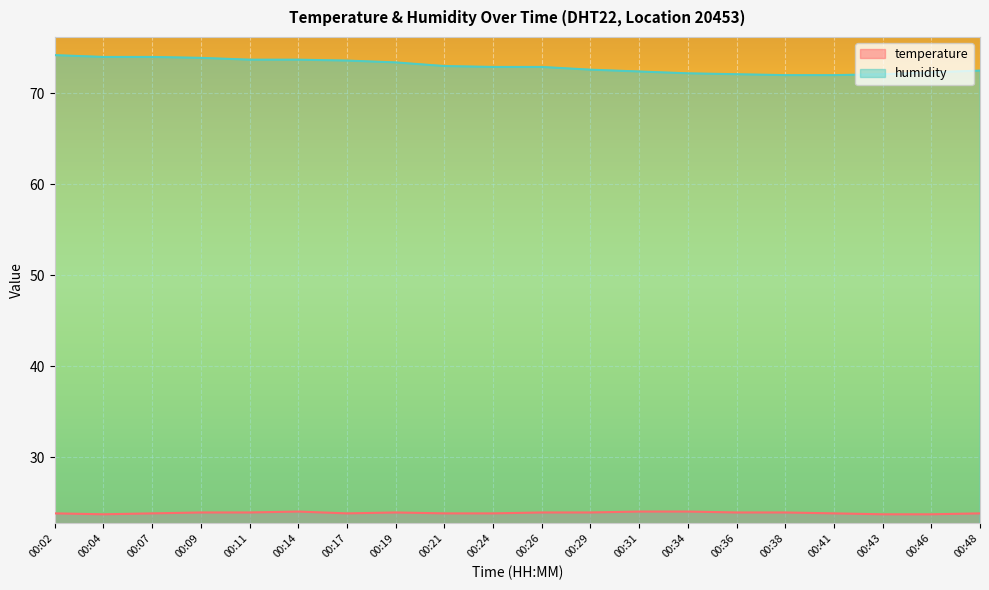

The value of humidity at 00:46 is 72.3. True or false?

True